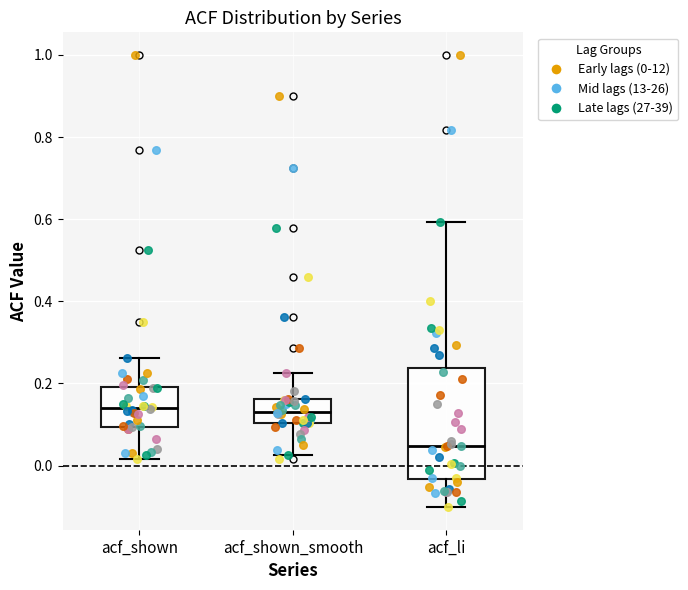

Which box has the lowest median line?

acf_li